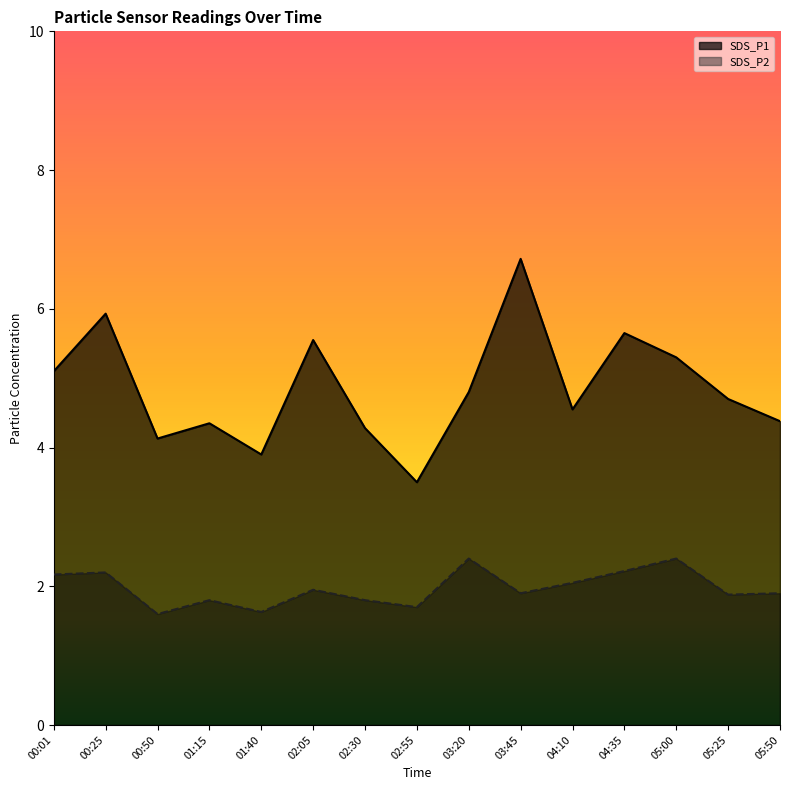

True or false: SDS_P2 has a value of 2.5 at 02:55.

False